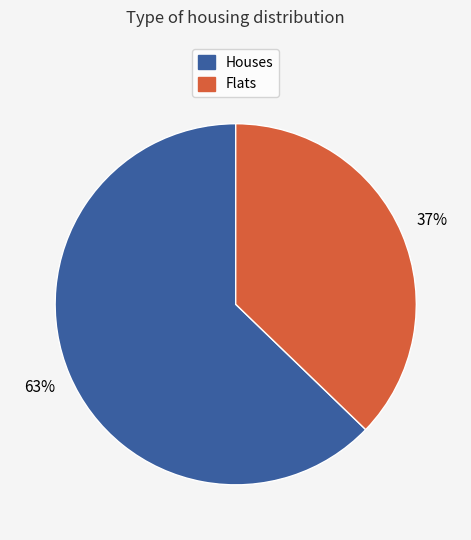

To the nearest percent, what is the average slice percentage?

50%